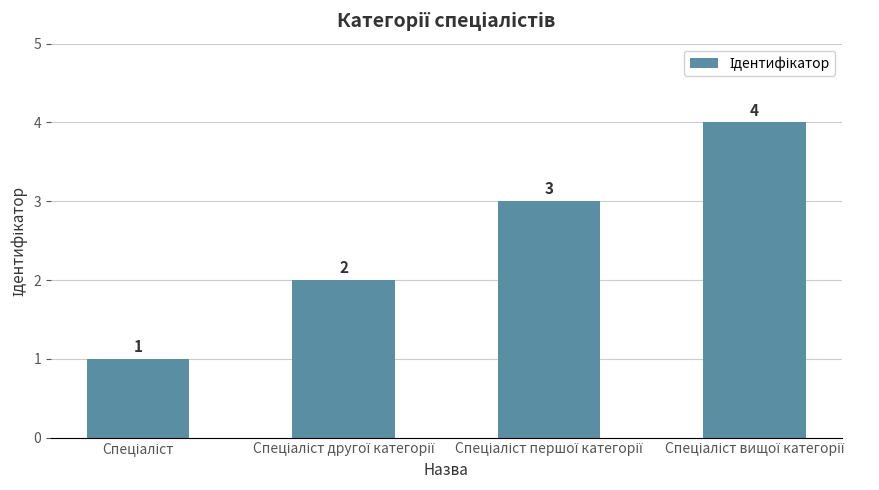

Count the values in the range 2 to 4.

3